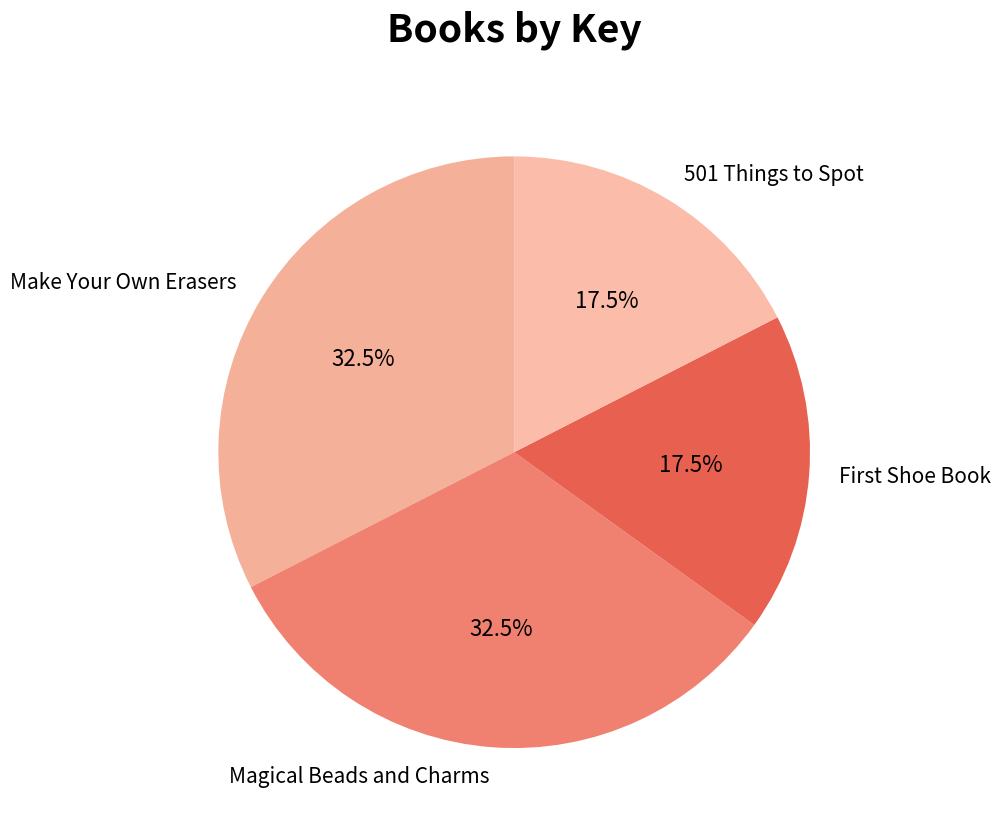

Count the number of slices in the pie.

4